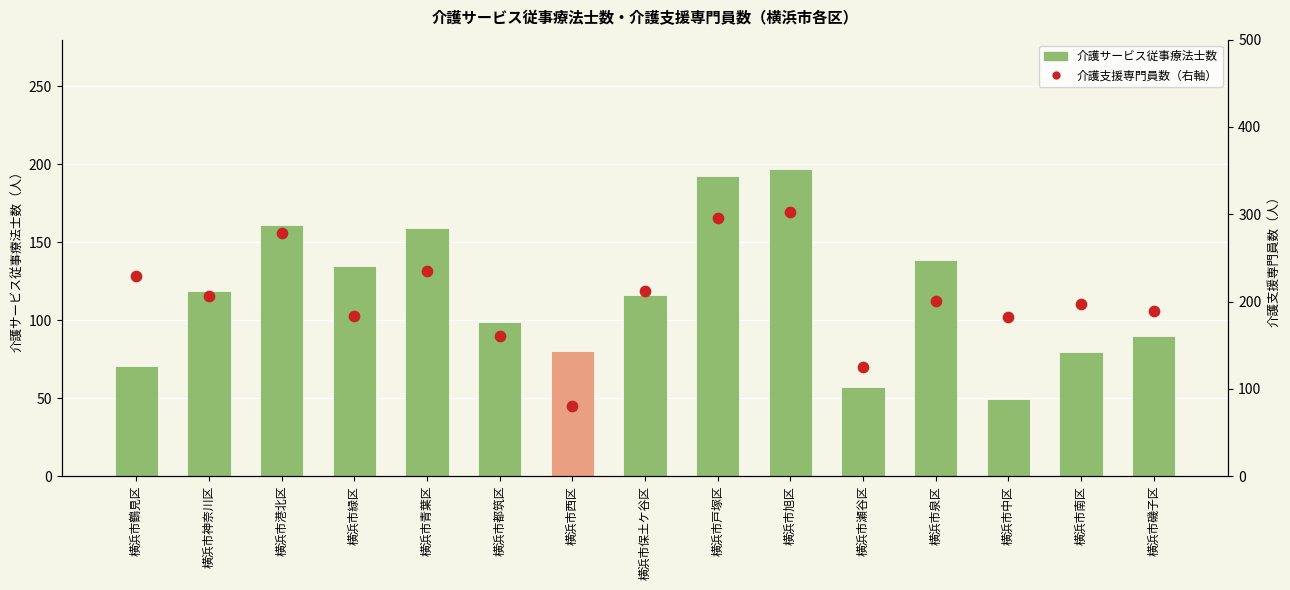

Which series contains the lowest Y value?

介護サービス従事療法士数